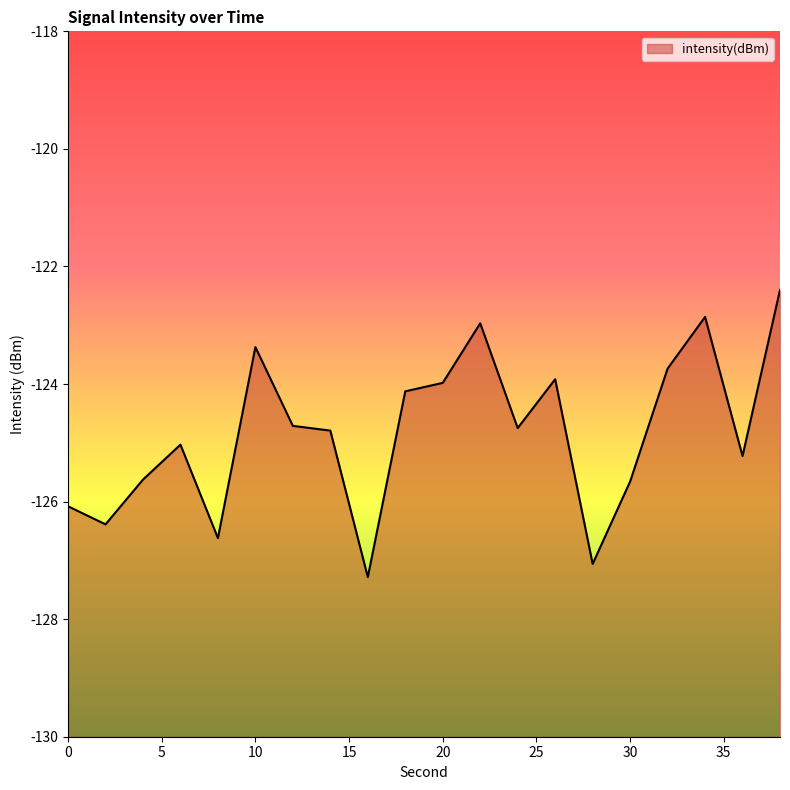

Where is the first local minimum?

2